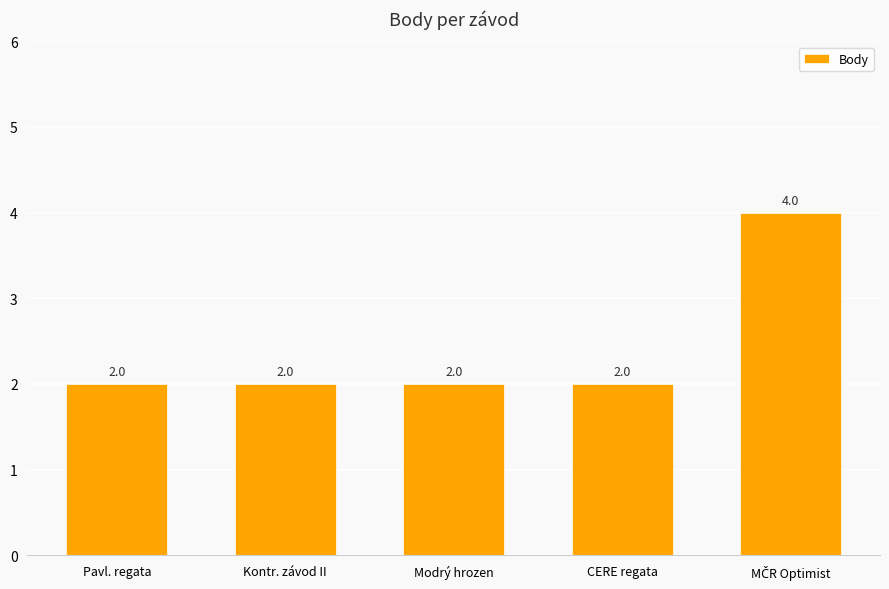

What is the label of the 3rd bar from the left?

Modrý hrozen